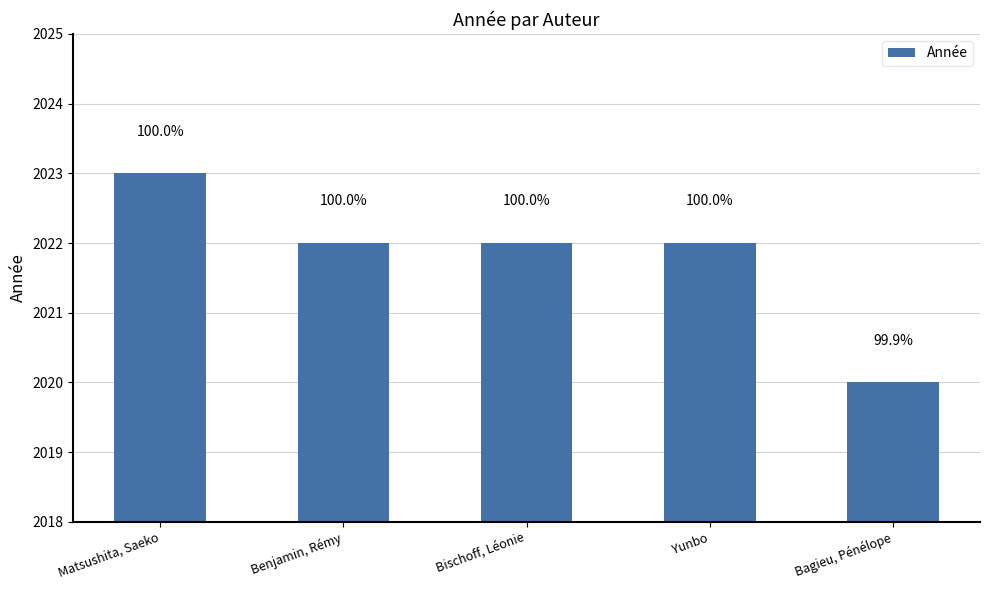

Which has a higher value, Bischoff, Léonie or Yunbo?

Bischoff, Léonie